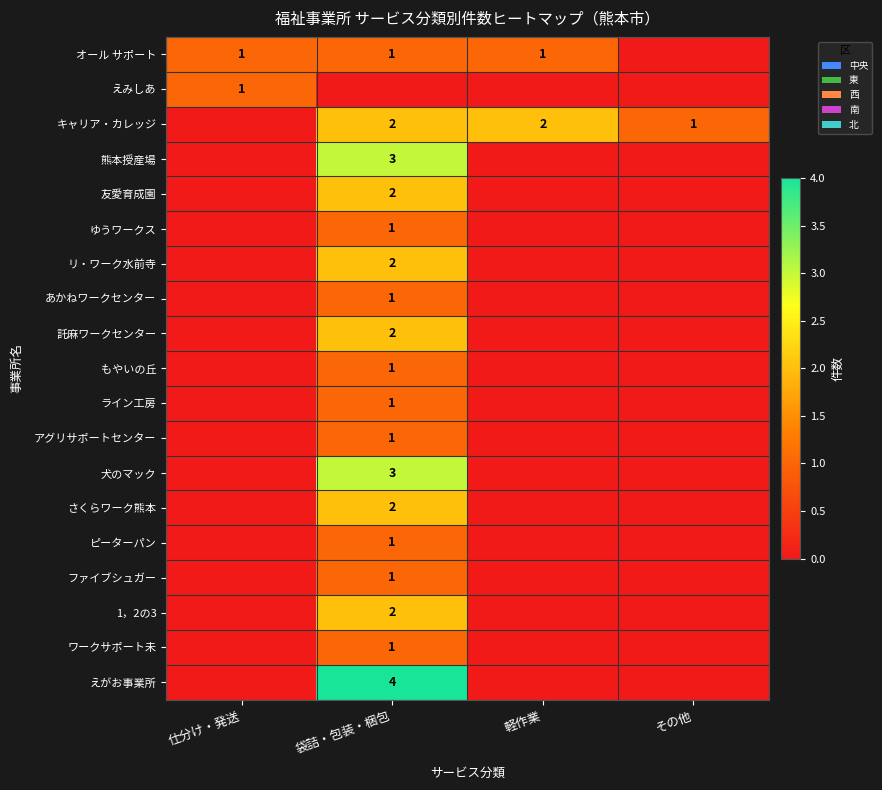

True or false: 託麻ワークセンター has a value of 2 at 袋詰・包装・梱包.

True